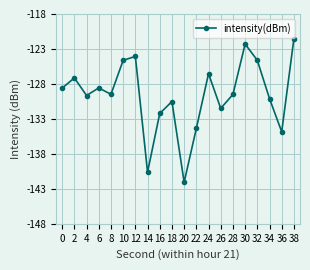

Which label corresponds to the smallest value in the chart?

20